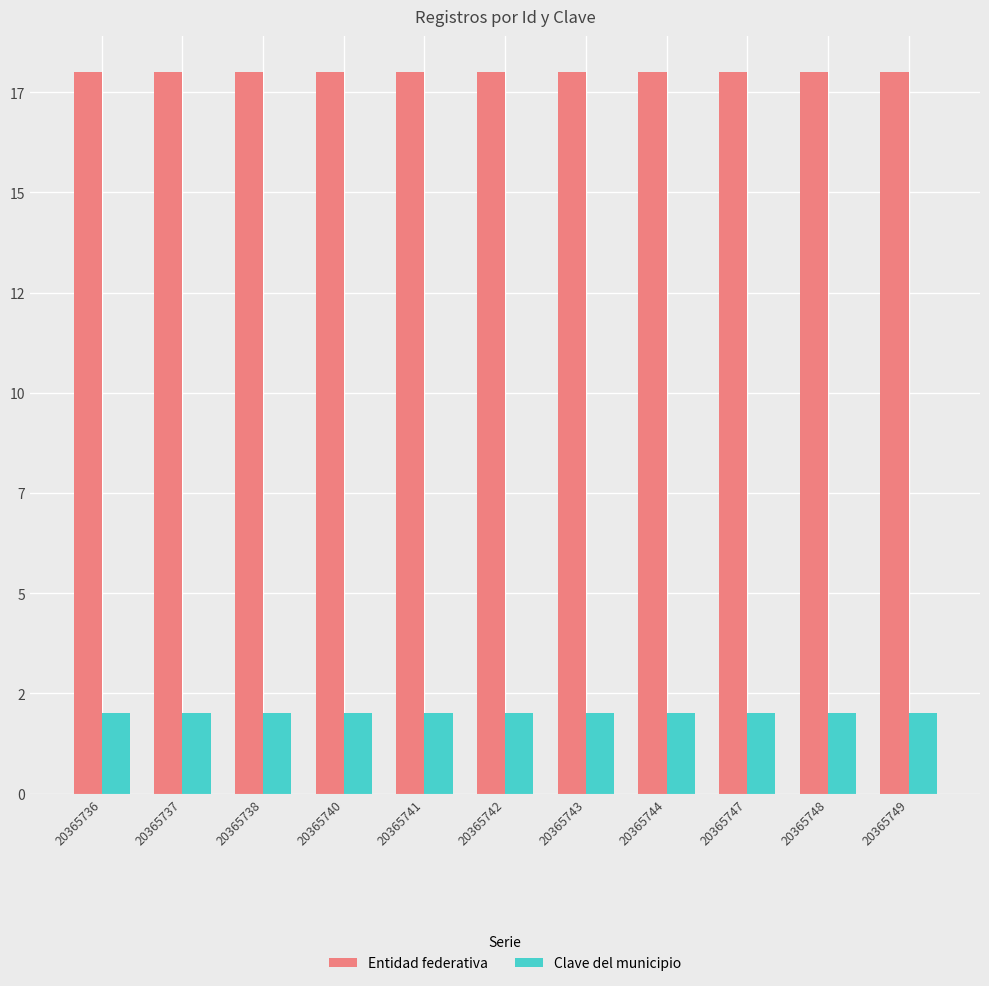

Which category has the highest value in the Clave del municipio series?

20365736